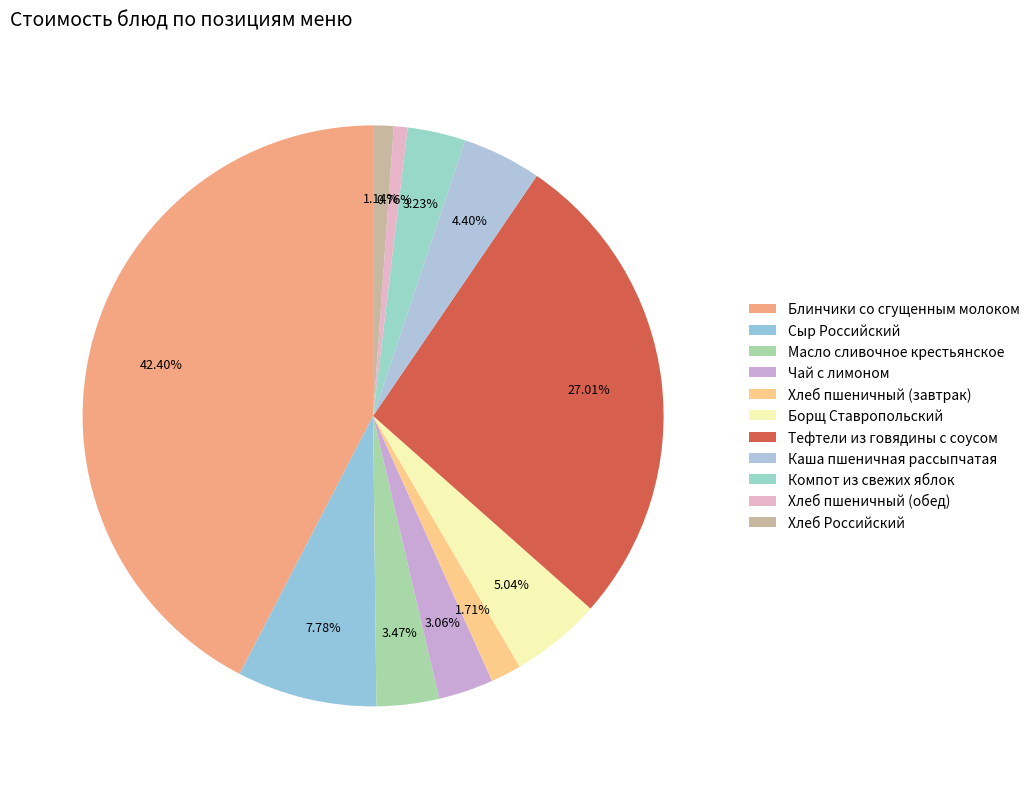

How many segments does this pie chart have?

11